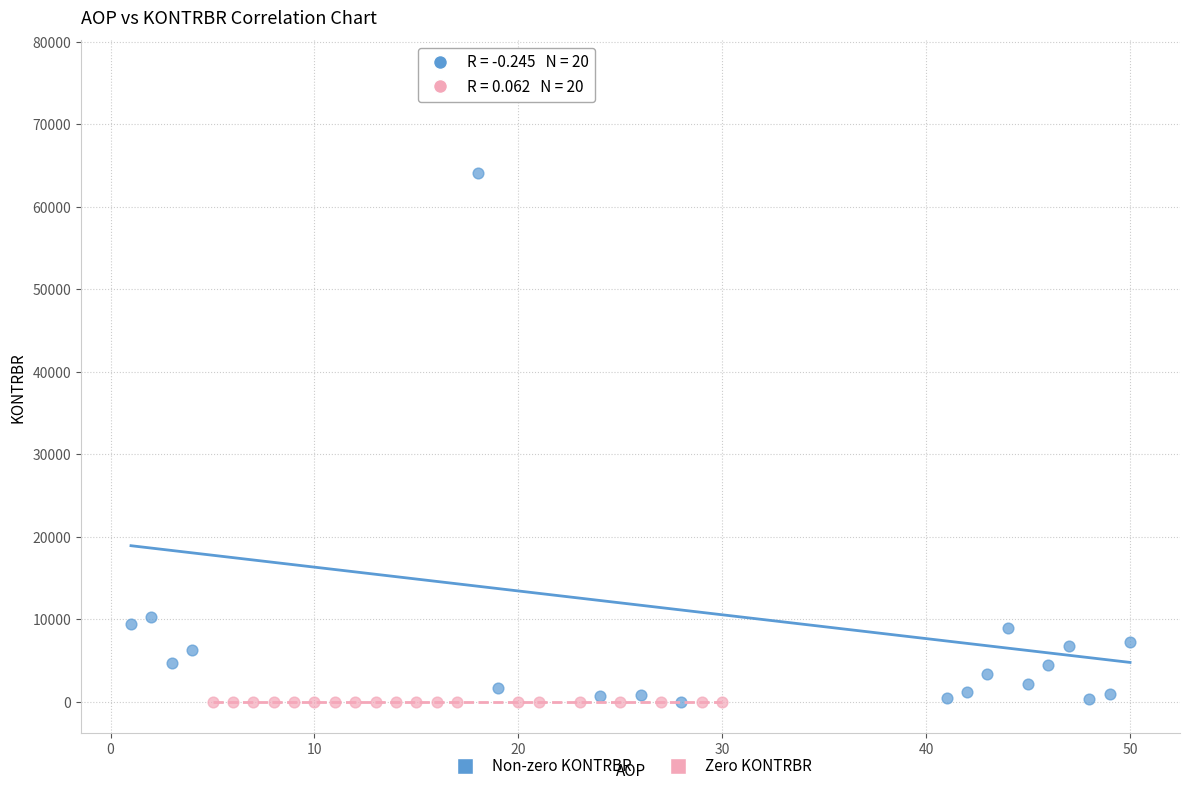

Which series contains the highest Y value?

Non-zero KONTRBR